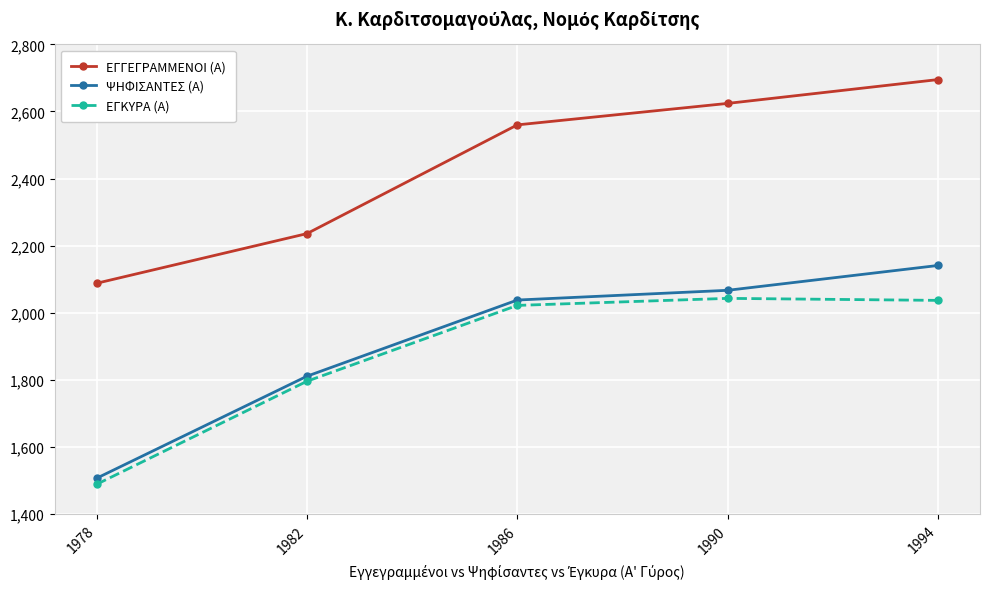

True or false: ΕΓΓΕΓΡΑΜΜΕΝΟΙ (Α) and ΨΗΦΙΣΑΝΤΕΣ (Α) intersect in this chart.

False